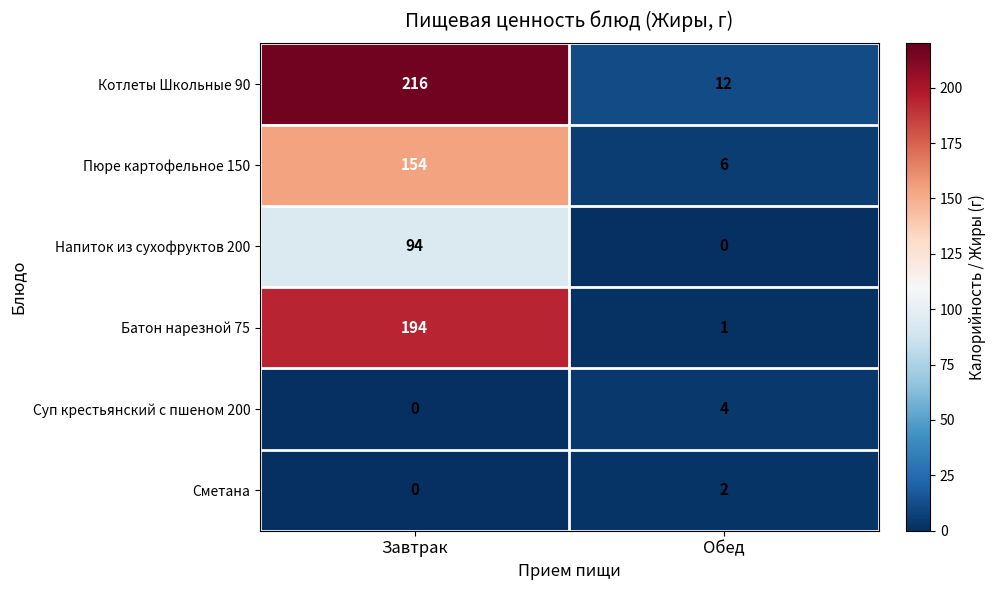

At which category does the chart reach its peak across all series?

Завтрак